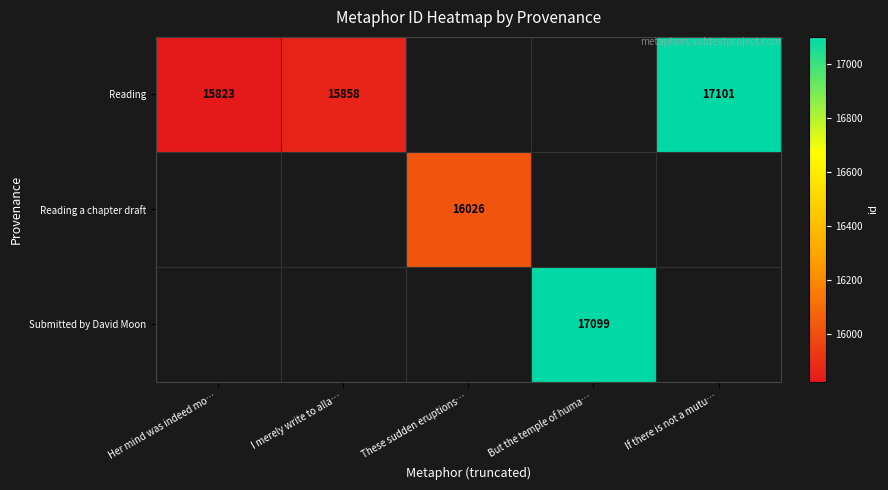

True or false: Submitted by David Moon has a value of 17099 at But the temple of huma….

True